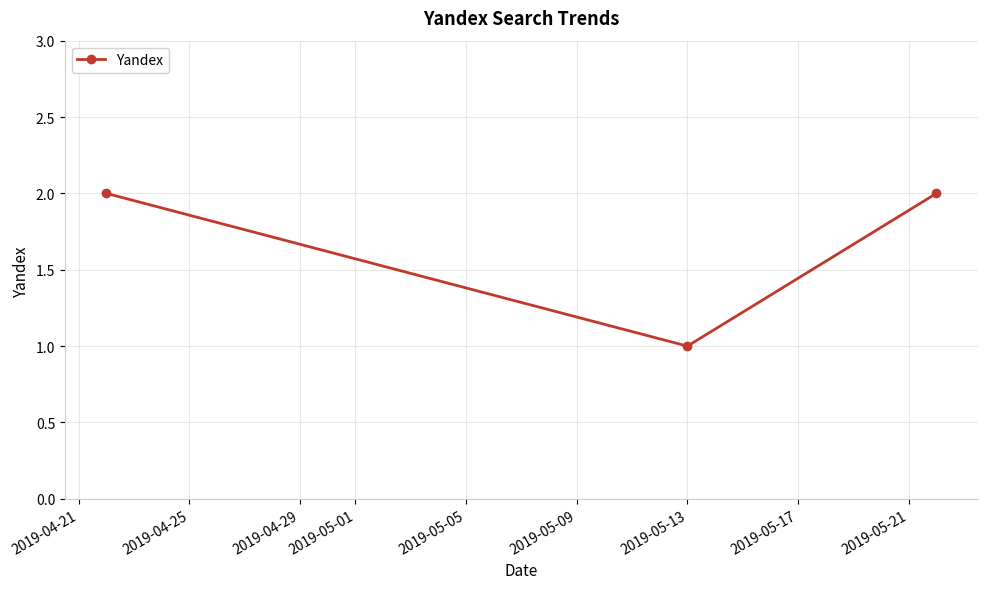

What is the sum of all values?

5